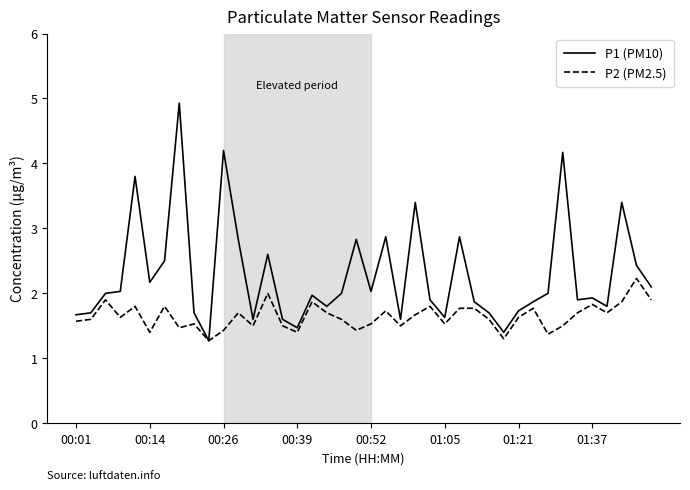

List the series in order of their overall mean, lowest first.

P2 (PM2.5), P1 (PM10)